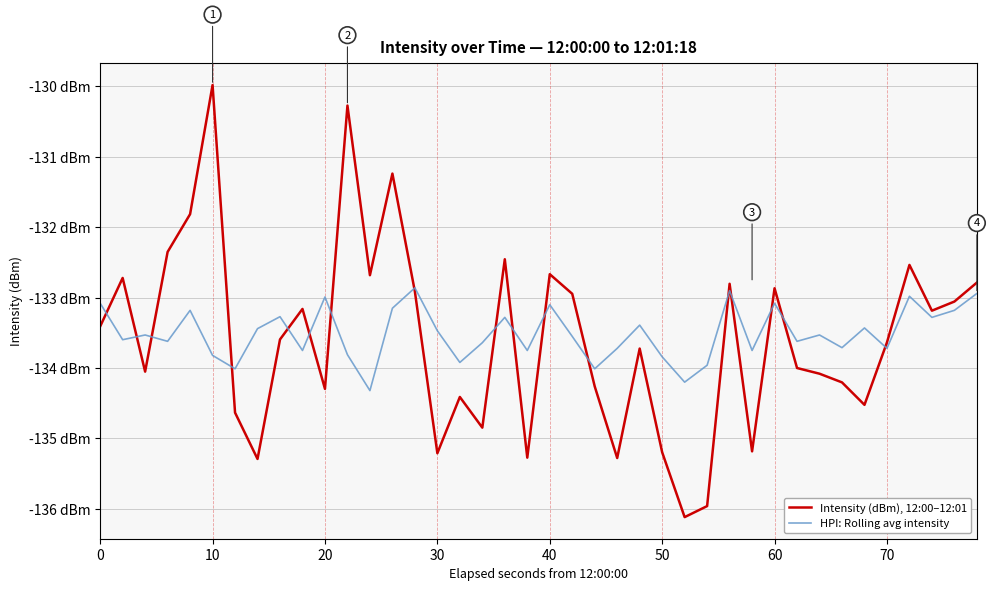

Which series has the largest total across all categories?

HPI: Rolling avg intensity